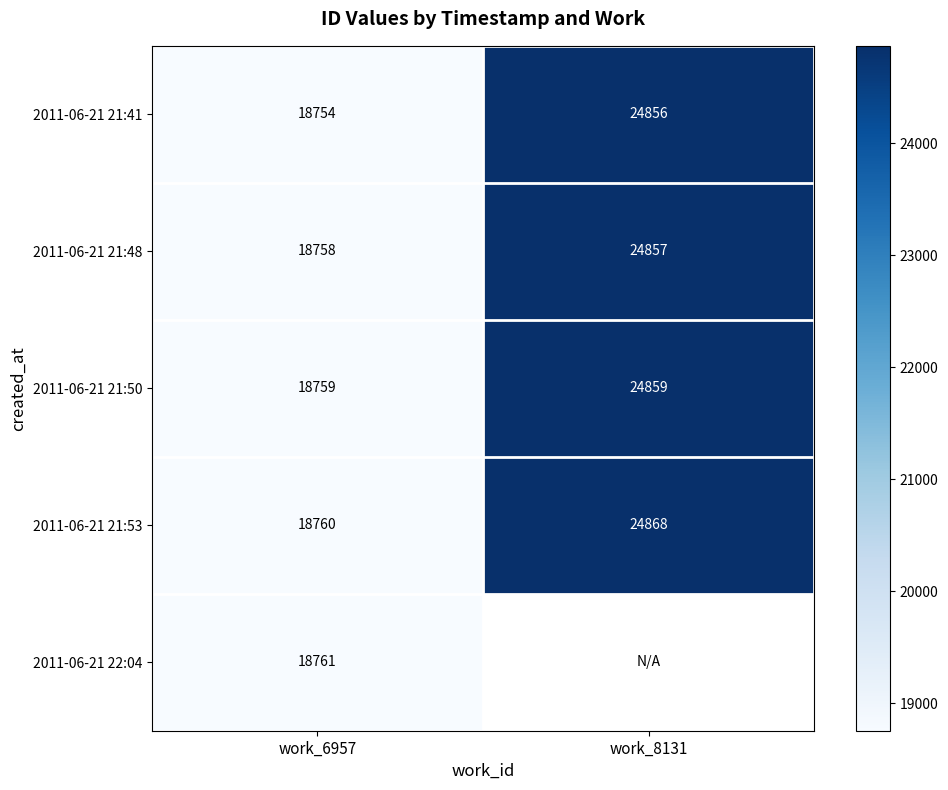

What is the difference between the maximum and minimum values in the 2011-06-21 21:50 series?

6100